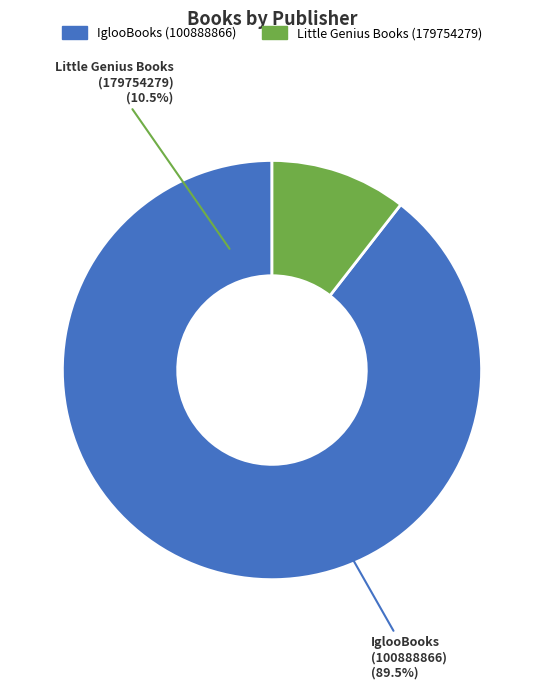

Is it true that IglooBooks (100888866) is 99% of the pie?

False